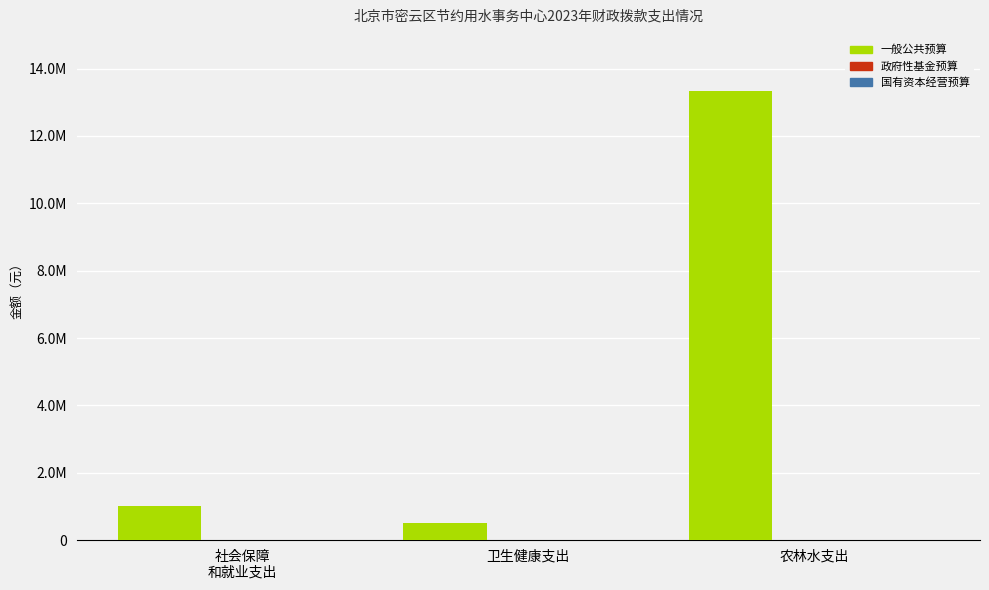

Are the bars horizontal?

No